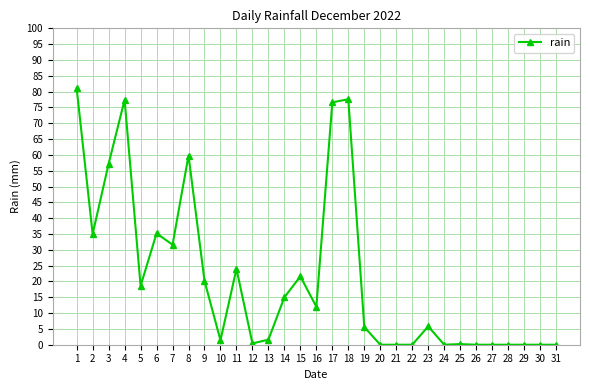

What is the greatest value displayed?

81.0